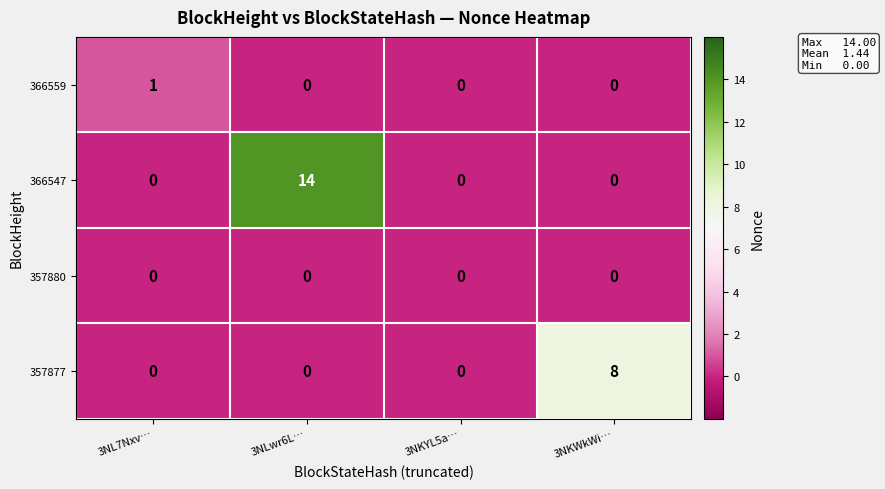

How many data points does each series have?

4